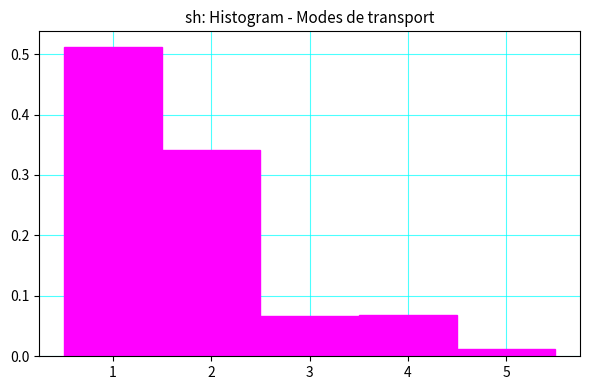

How tall is the bar that spans 0.5 to 1.5 on the x-axis? The values are not printed on the chart, so give them approximately, as read against the axis.

0.51